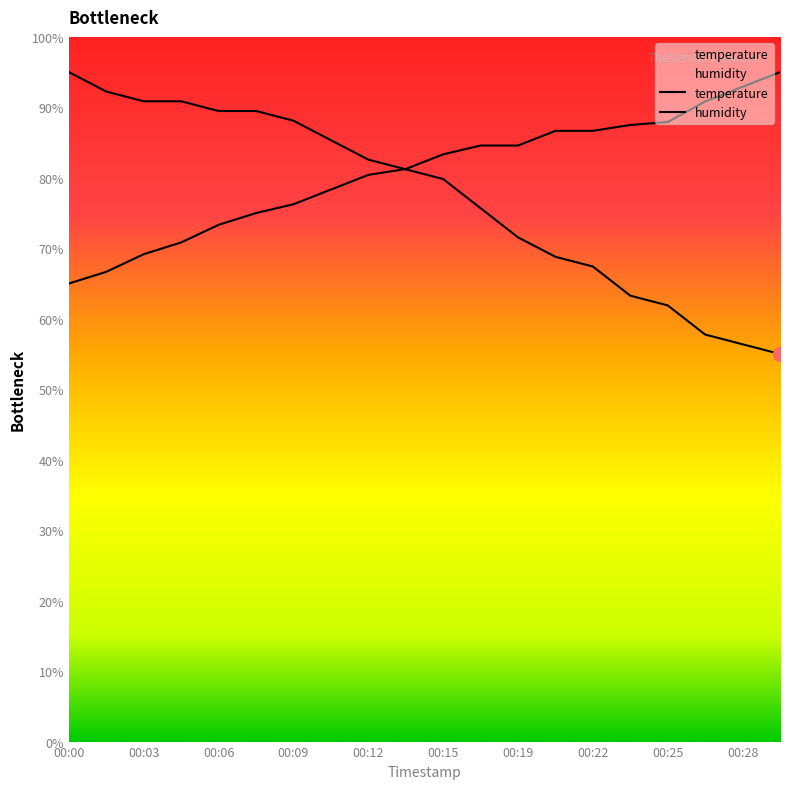

Which series has the widest spread of values?

temperature